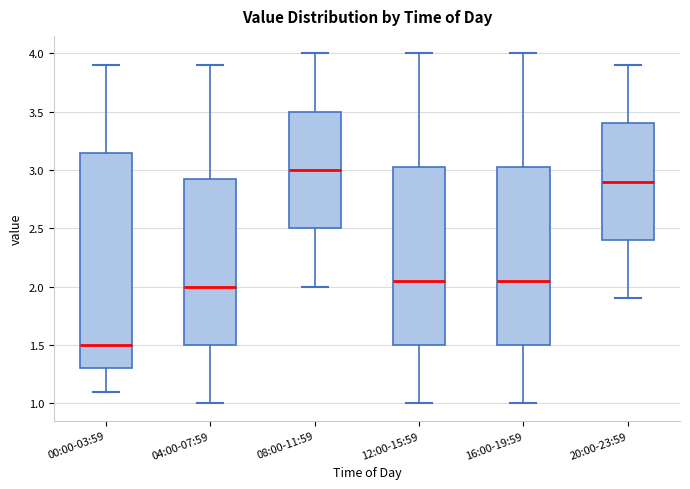

Which box's median line is the lowest?

00:00-03:59